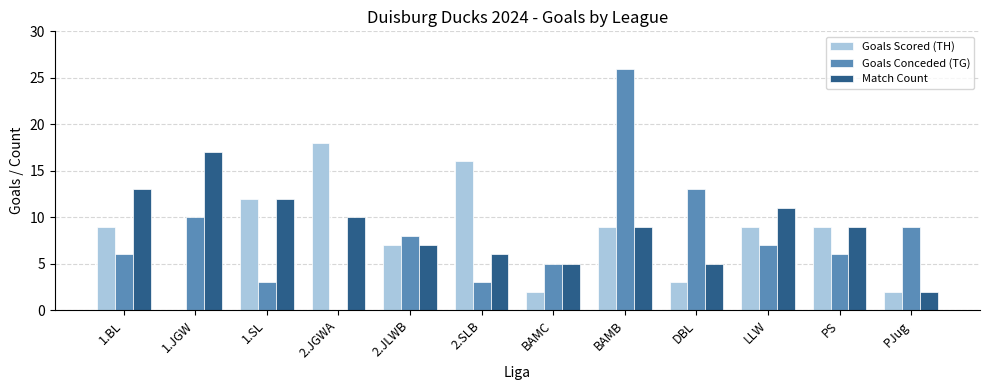

What is the spread (max minus min) of values at 1.JGW?

17